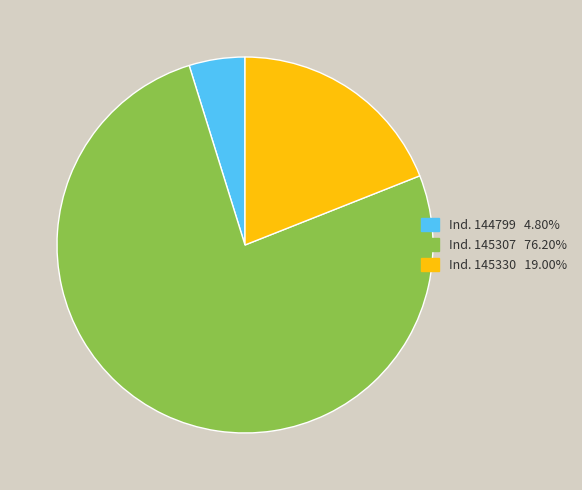

What is the ratio of the value at Ind. 145307 76.20% to the value at Ind. 144799 4.80%?

15.9